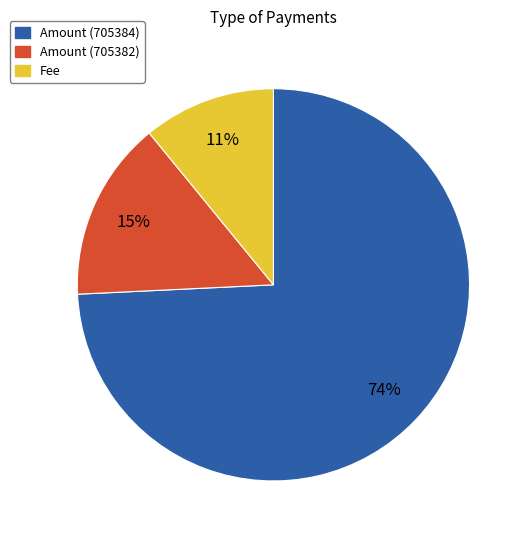

Is Amount (705382) the majority of the pie?

No